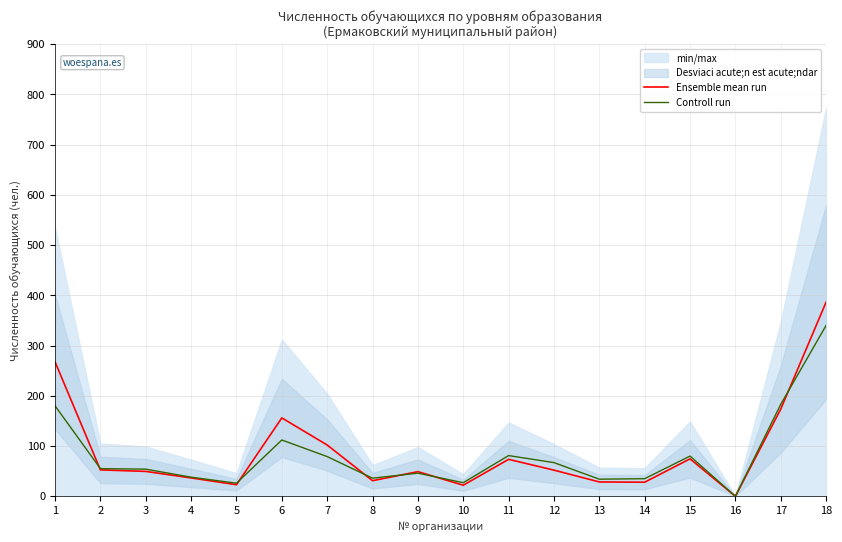

What is the difference between the highest and lowest values at 15?

5.5